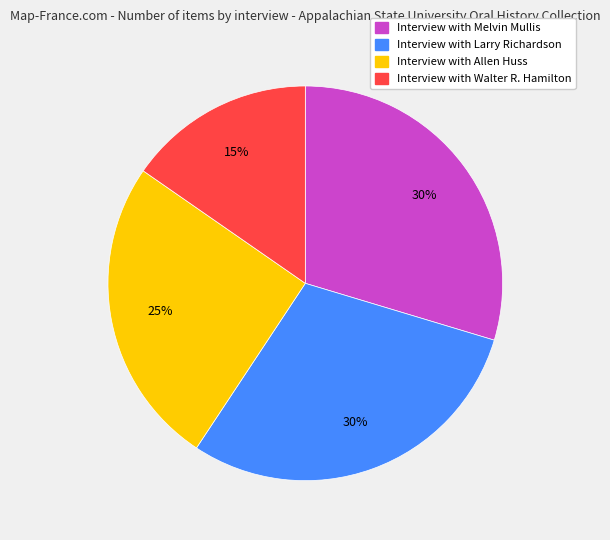

Which category has the smallest portion of the pie?

Interview with Walter R. Hamilton